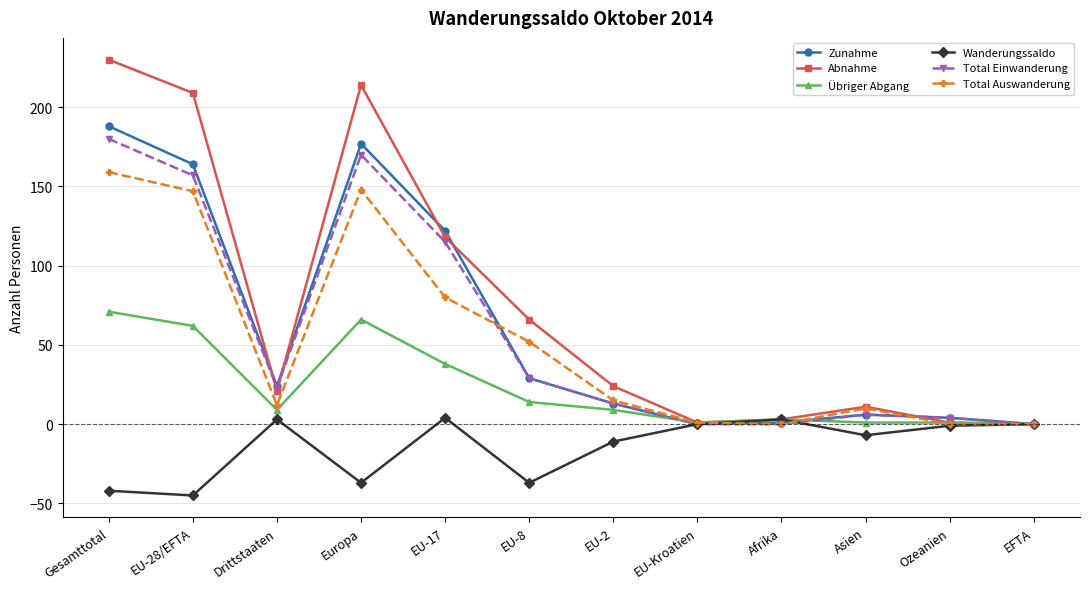

Where is Total Einwanderung nearest to the value 90?

EU-17